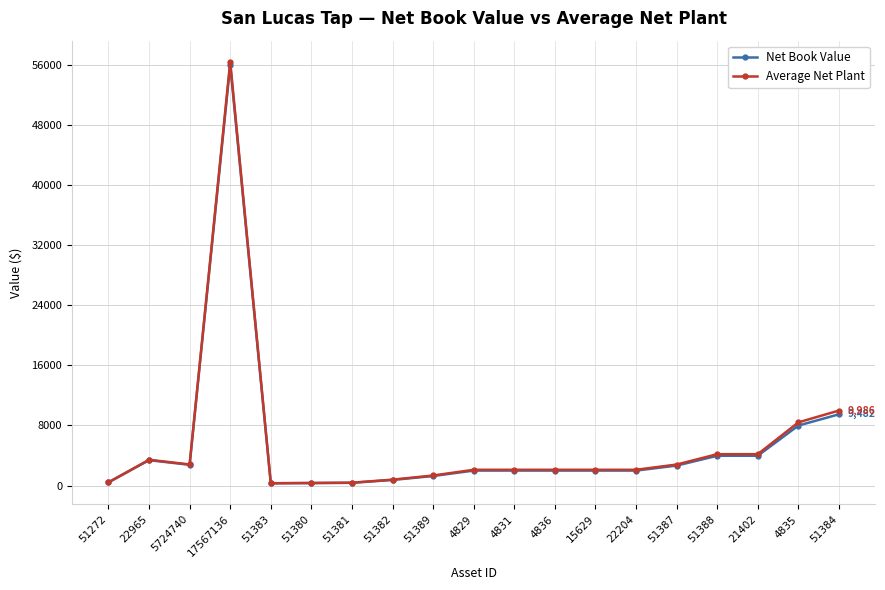

What is the total value across all series at 21402?

8152.5